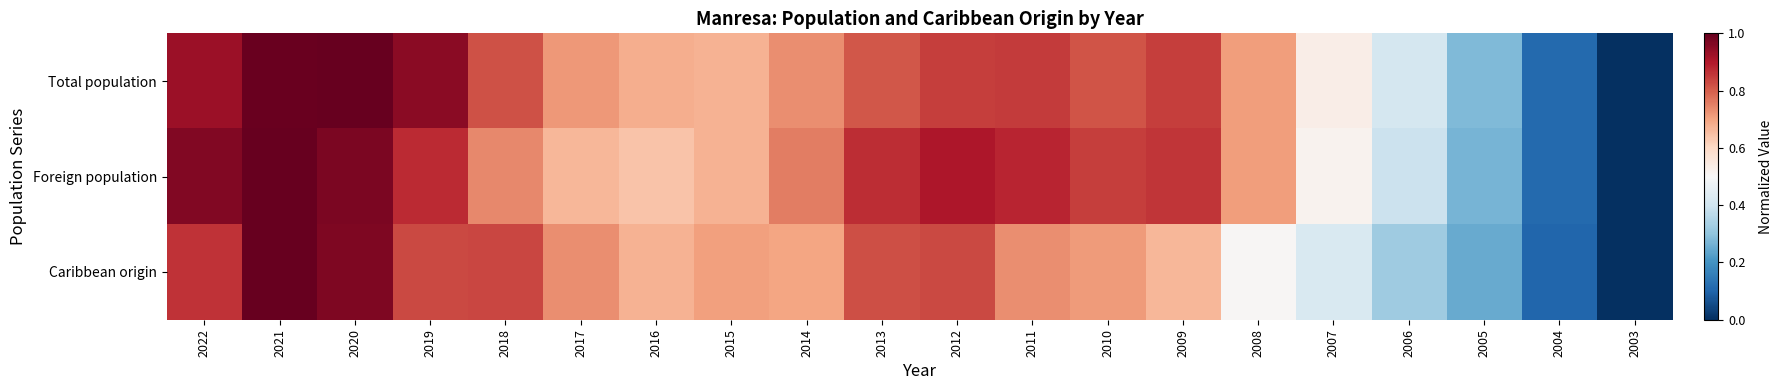

Count the number of data series in this chart.

3